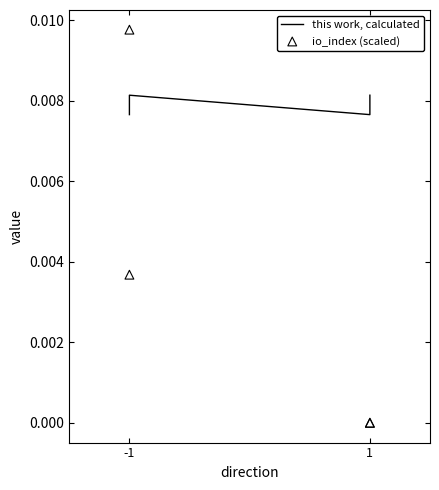

Which series reaches the minimum Y coordinate?

io_index (scaled)